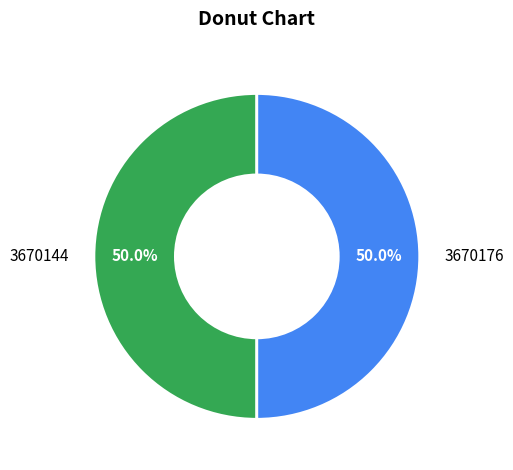

What percentage do 3670176 and 3670144 together represent?

100.0%